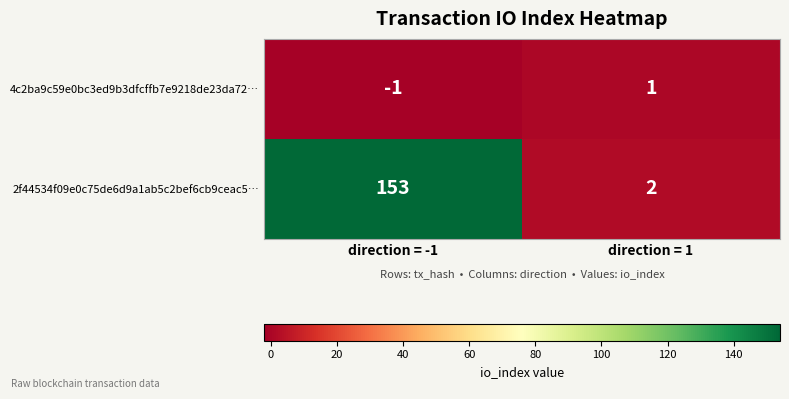

Which series changed the most between direction = -1 and direction = 1?

2f44534f09e0c75de6d9a1ab5c2bef6cb9ceac5…